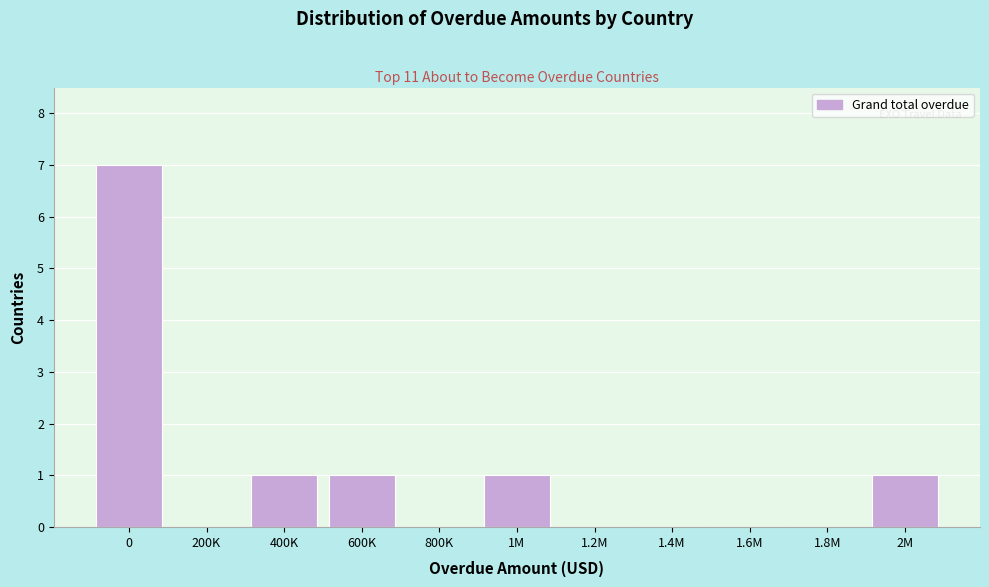

Reading left to right, list all the values displayed in this chart.

0=7	200K=0	400K=1	600K=1	800K=0	1M=1	1.2M=0	1.4M=0	1.6M=0	1.8M=0	2M=1